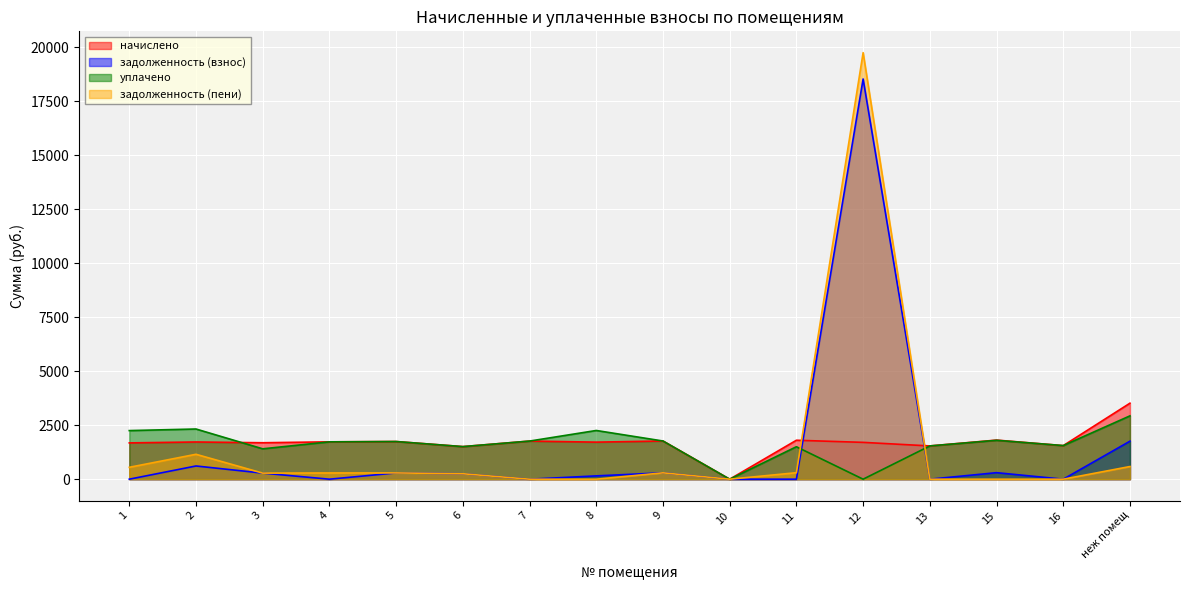

How many values in the уплачено series exceed 1744?

8